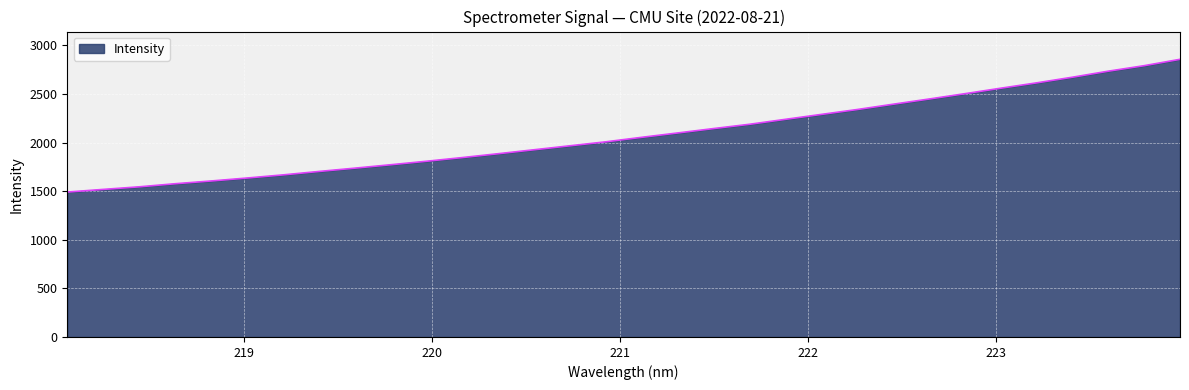

What is the difference between the maximum and minimum values?

1365.6